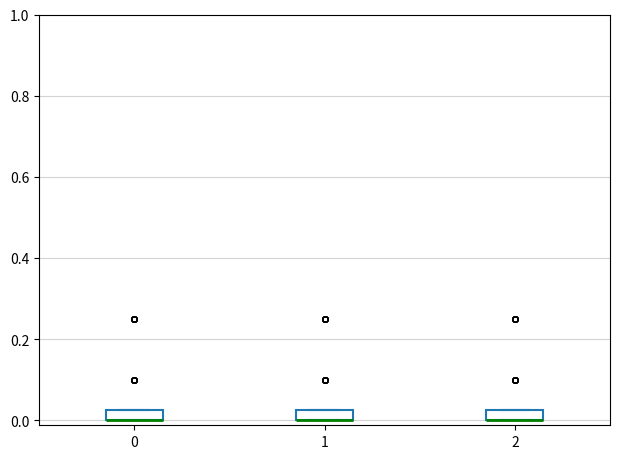

Where is the upper edge of the box at x = 0 on the y-axis? The values are not printed on the chart, so give them approximately, as read against the axis.

0.02